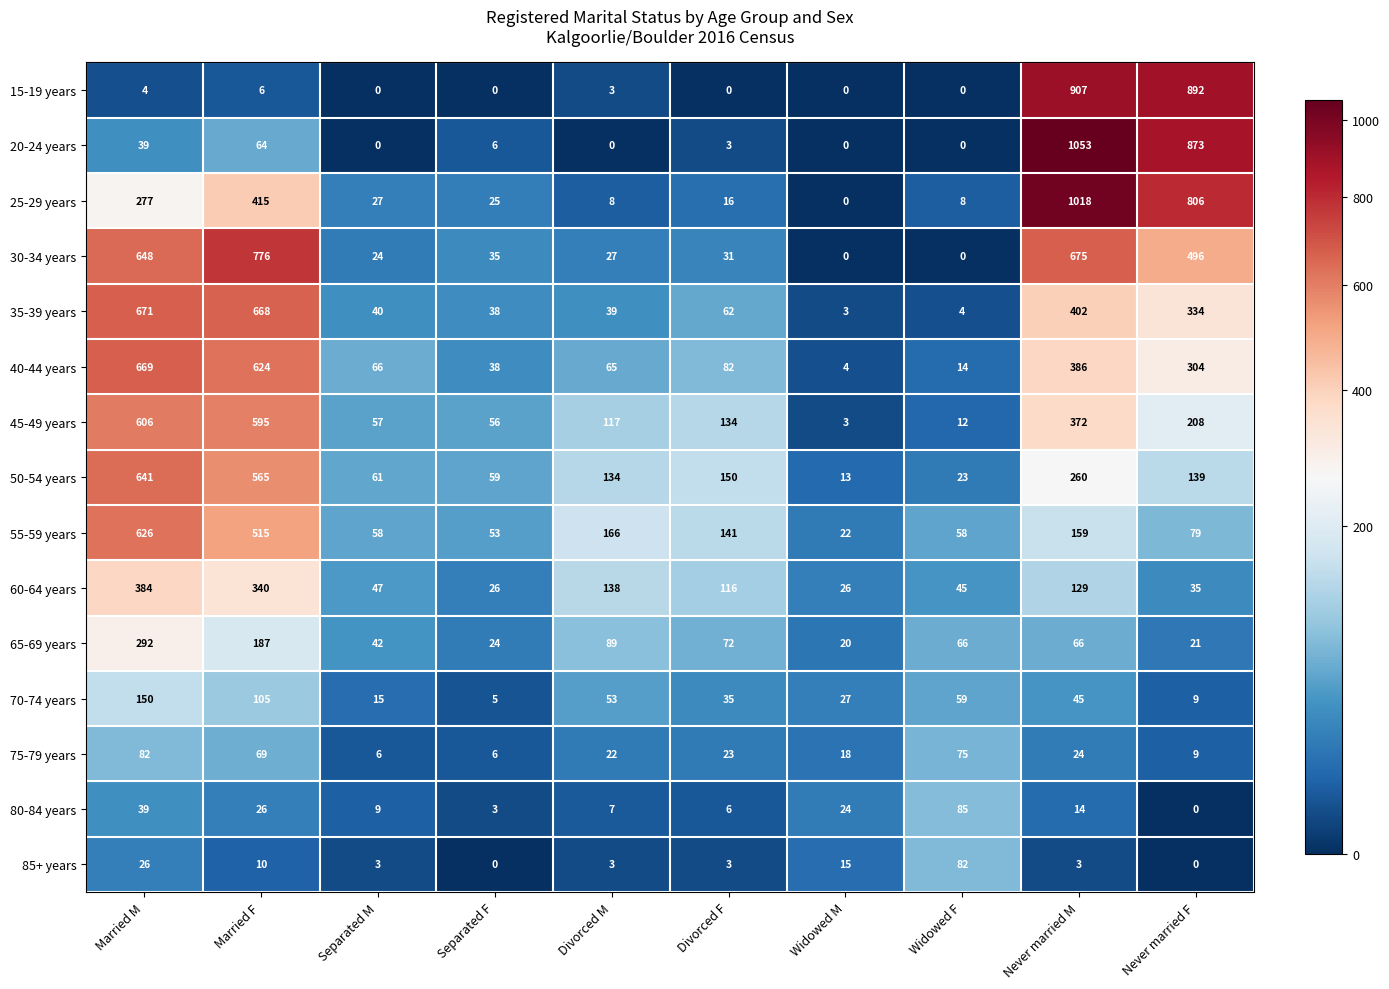

What is the sum of all 70-74 years values?

503